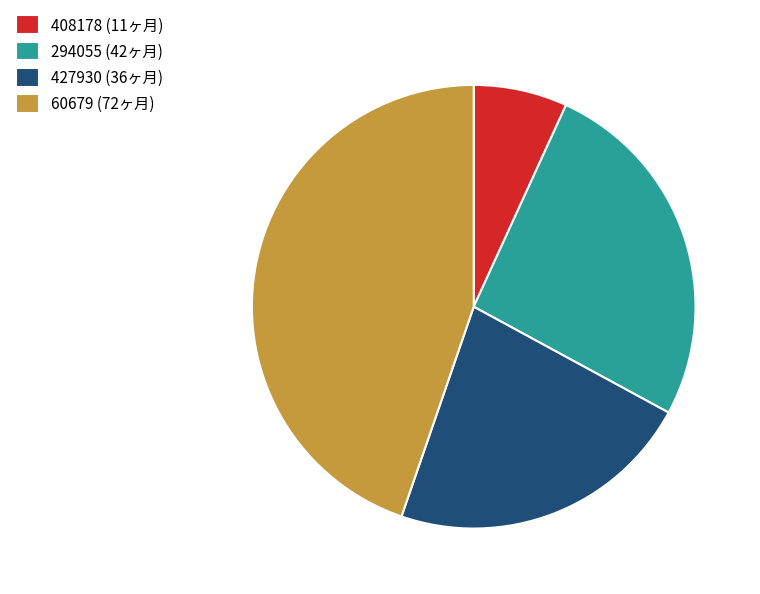

Combined, do 60679 and 408178 account for over 50%?

Yes